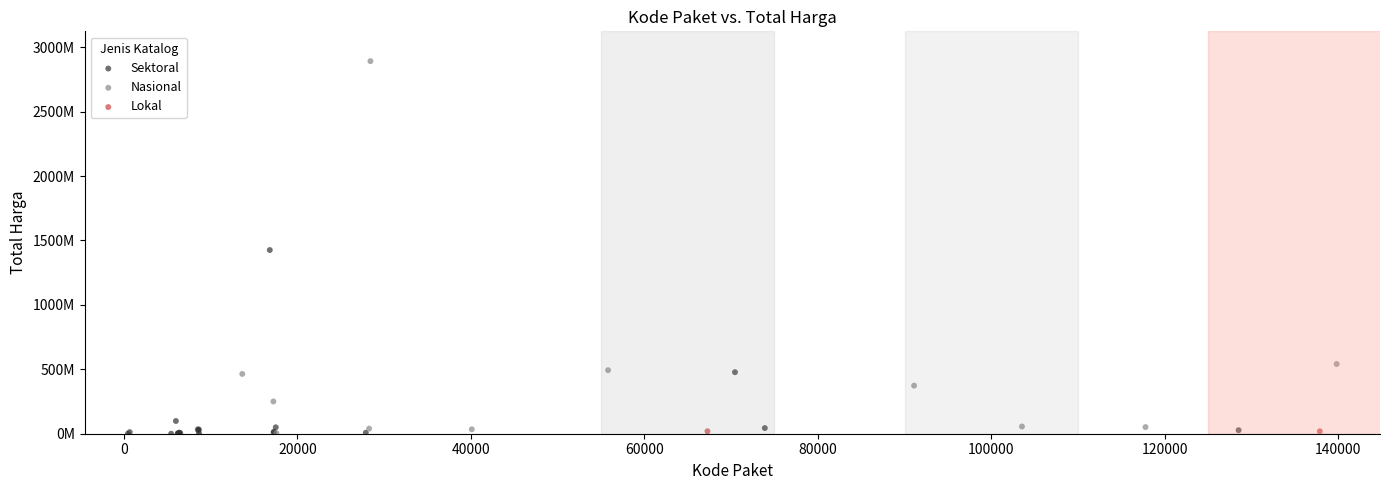

What are all the series names shown in the legend?

Sektoral, Nasional, Lokal